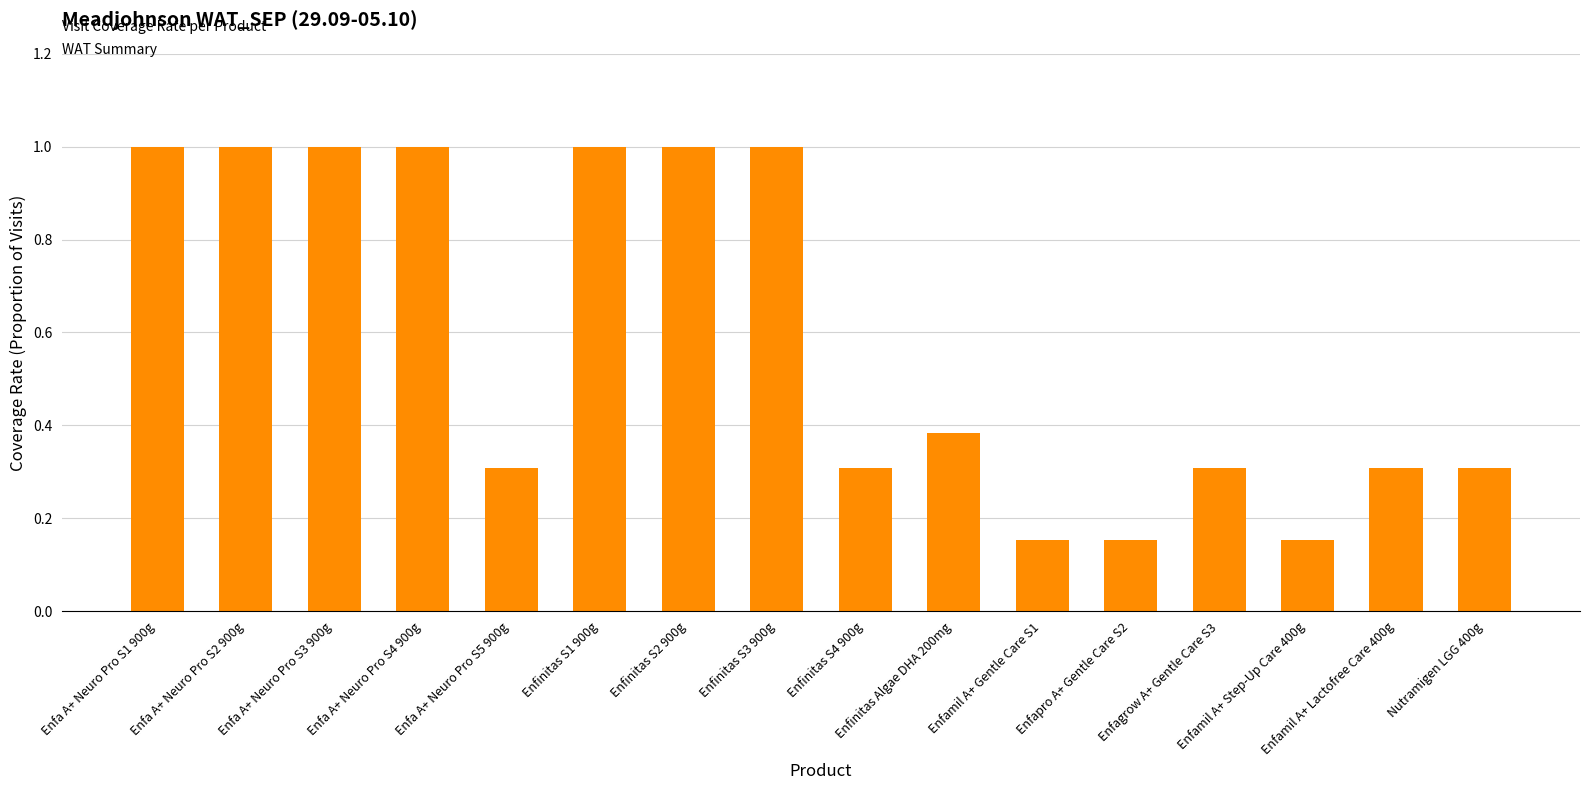

How many values are between 0 and 1?

16